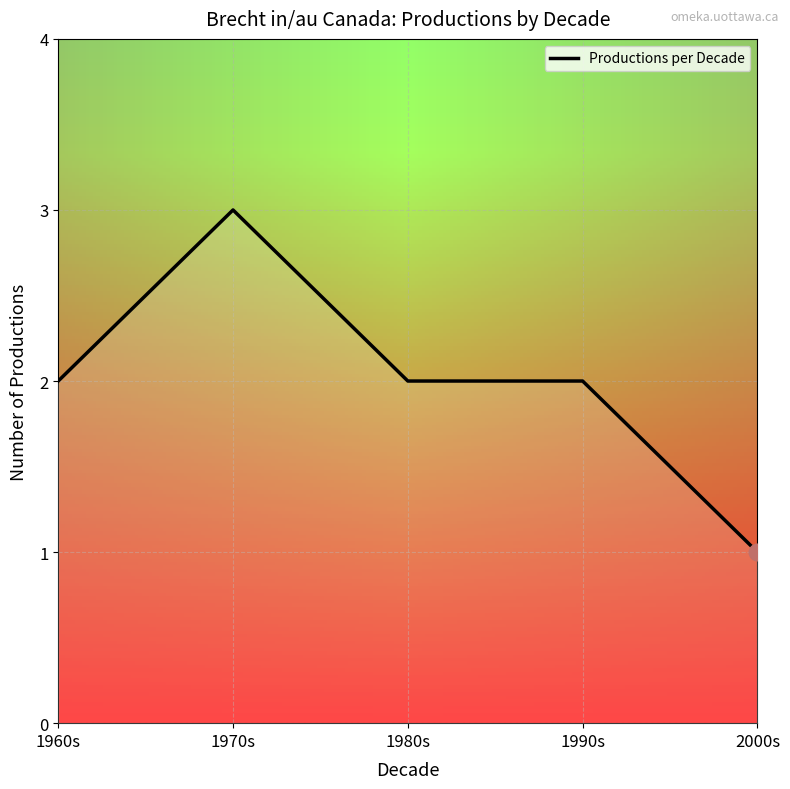

Reading left to right, list all the values displayed in this chart.

1960s=2	1970s=3	1980s=2	1990s=2	2000s=1